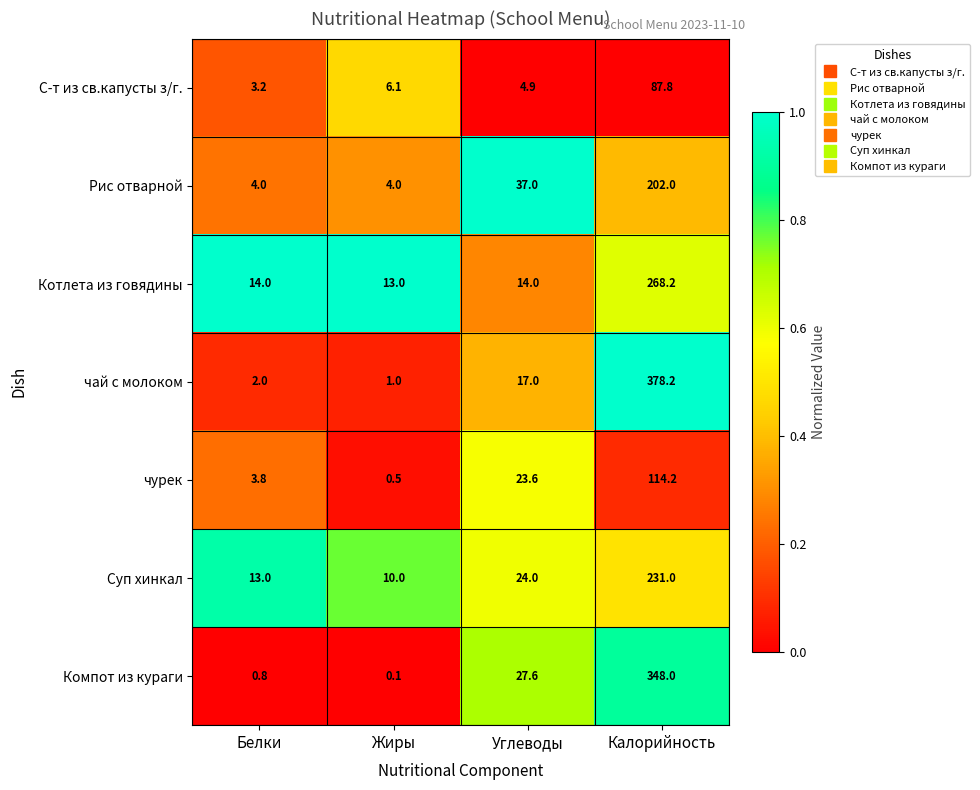

The value of Котлета из говядины at Белки is 3.6. True or false?

False